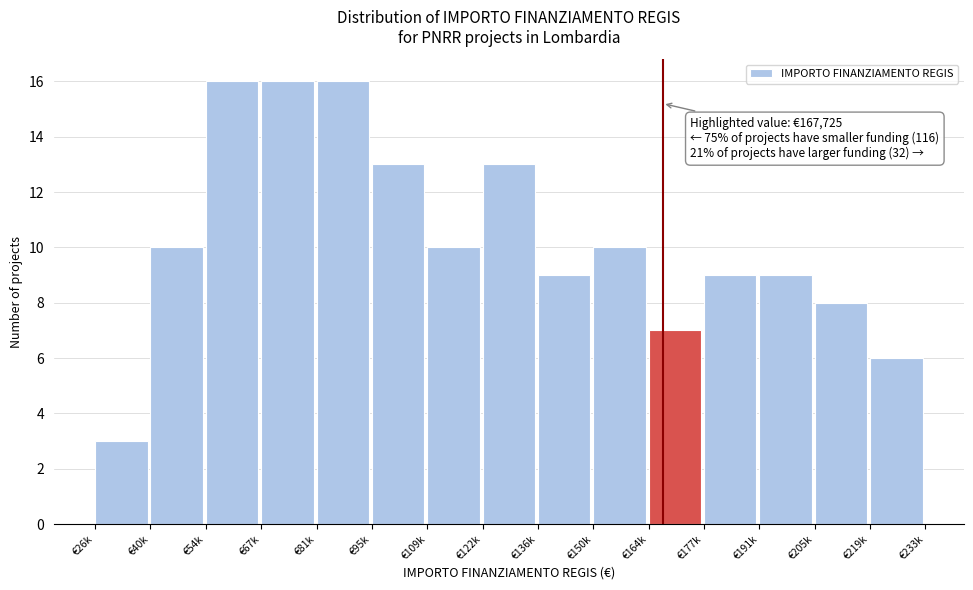

Reading left to right, what are all the values shown in this chart?

3	10	16	16	16	13	10	13	9	10	7	9	9	8	6